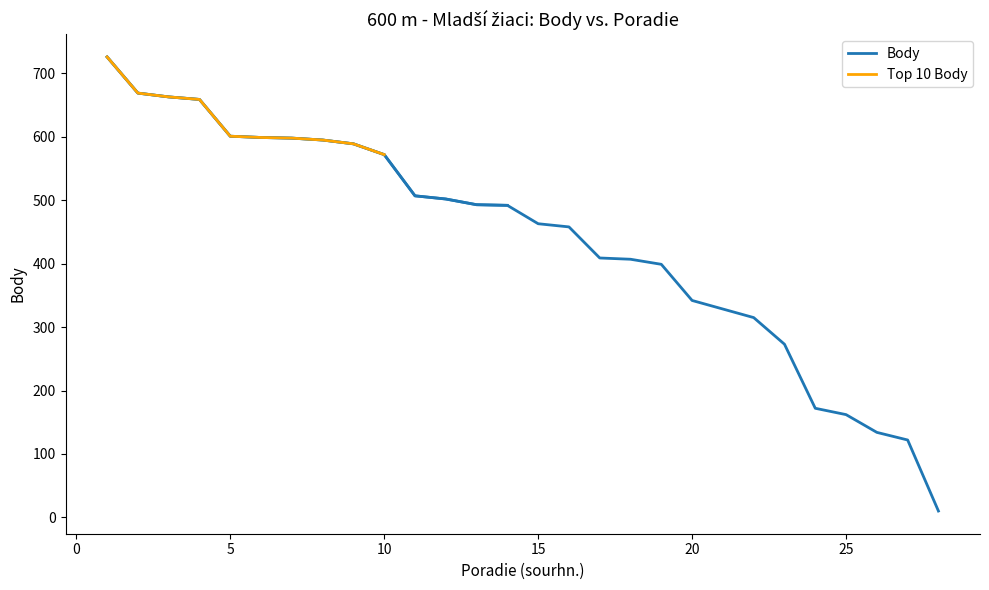

What is the sum of the values at 2 and 23?

942